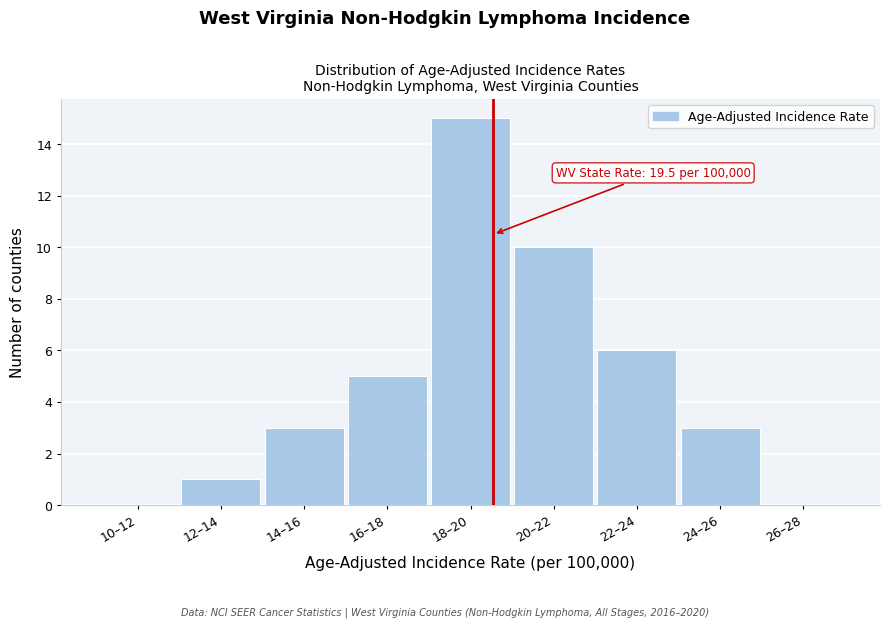

Reading left to right, transcribe all the data shown in this chart.

10–12=0	12–14=1	14–16=3	16–18=5	18–20=15	20–22=10	22–24=6	24–26=3	26–28=0